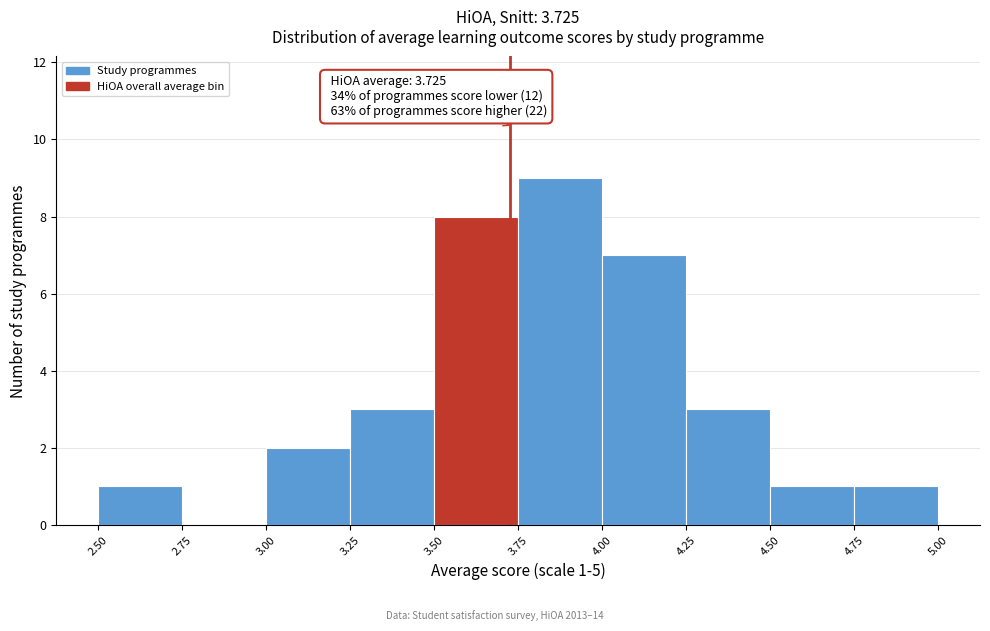

Over which range of the x-axis is the bar tallest?

3.75 to 4.00